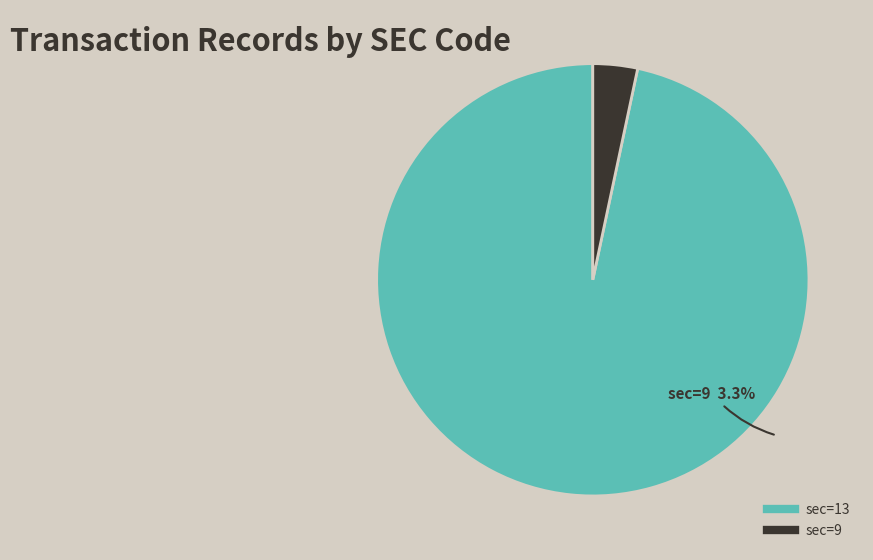

How many segments does this pie chart have?

2